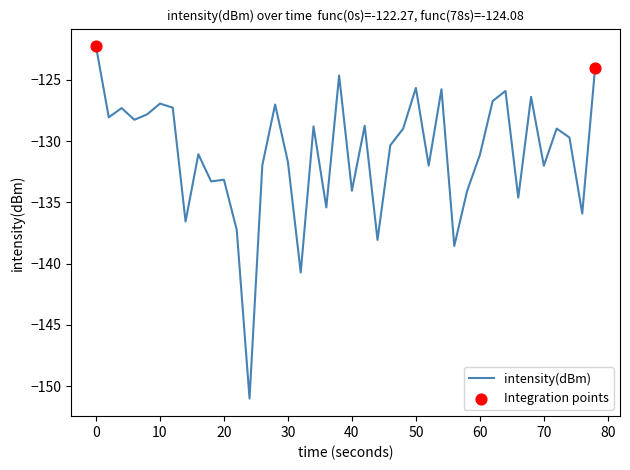

What is the smallest value displayed?

-151.0